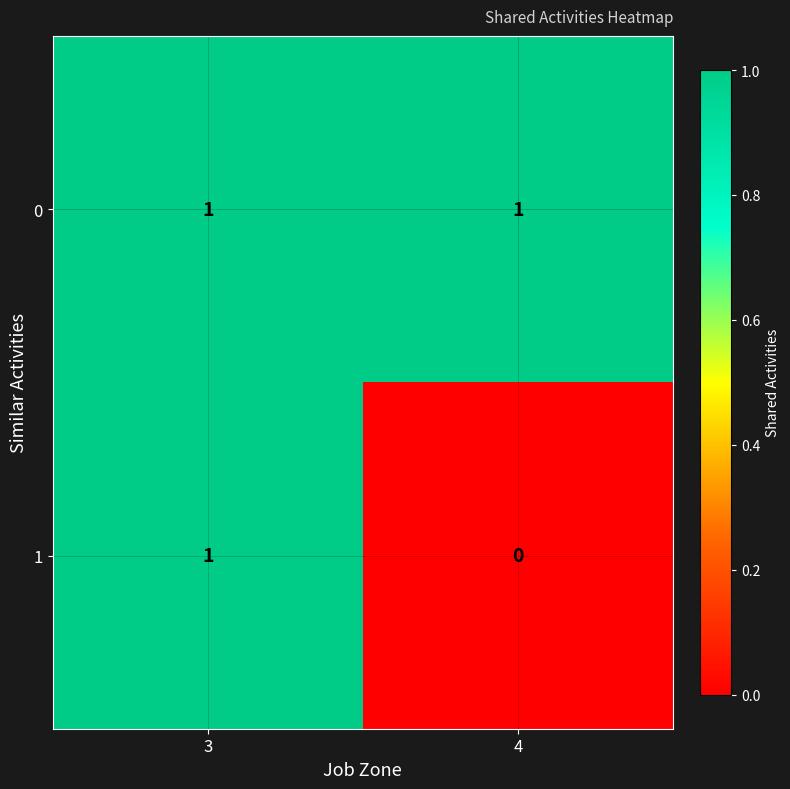

Is it true that 0 equals 1 at 4?

True